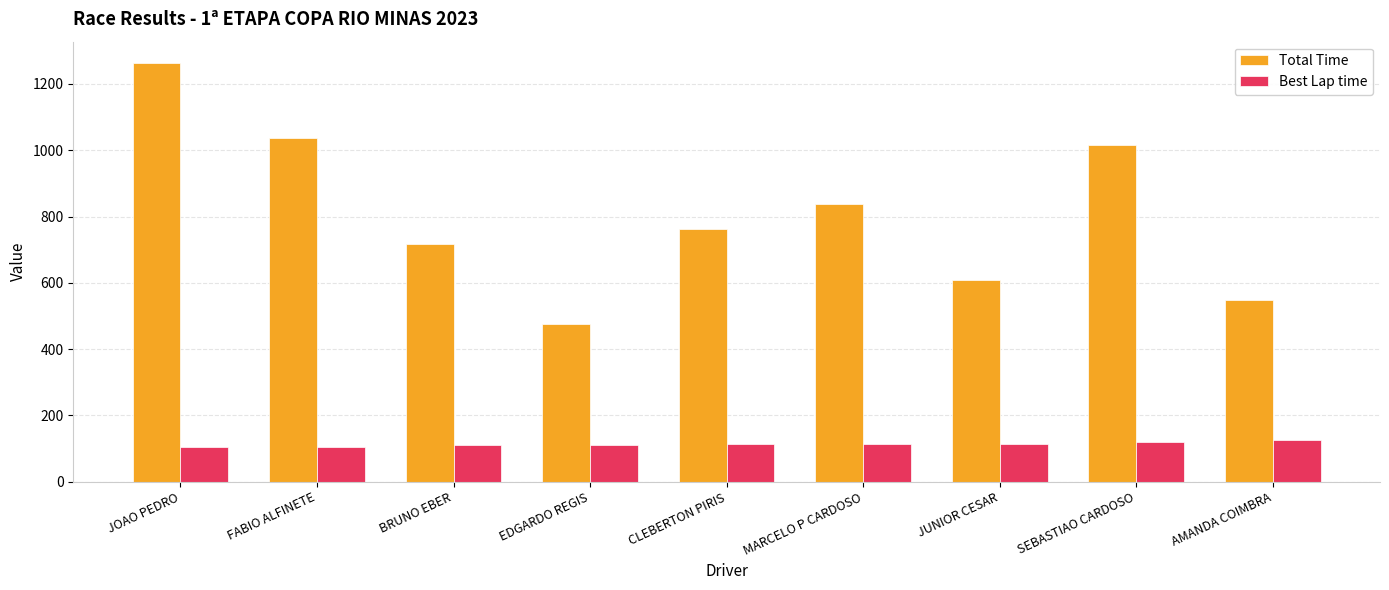

What is the difference between the Total Time values at BRUNO EBER and JOAO PEDRO?

546.8